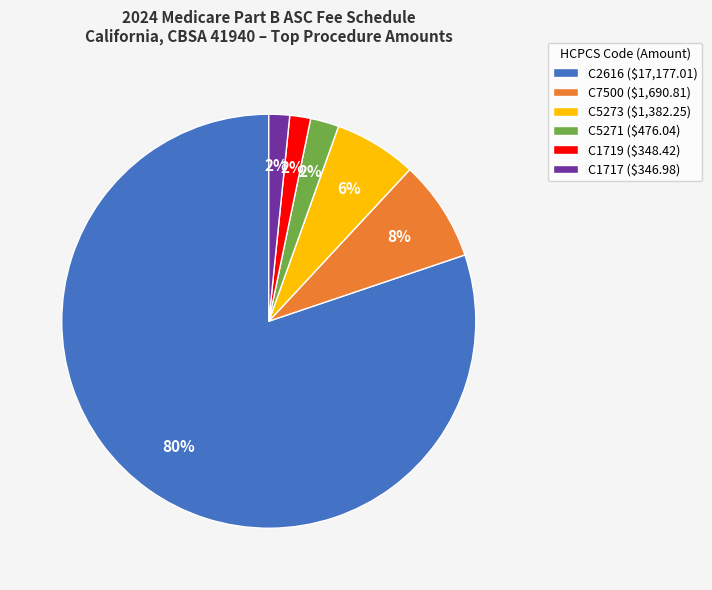

The C5273 slice represents 6% of the pie. True or false?

True